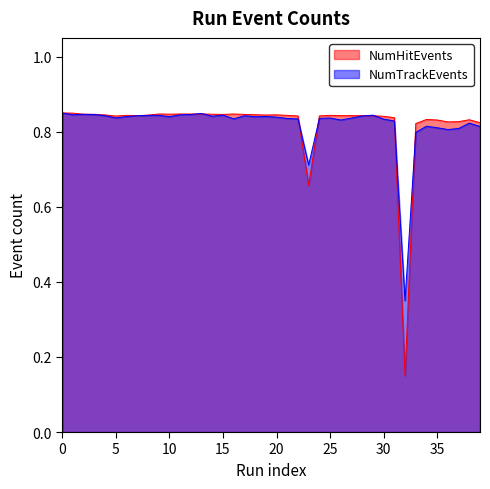

At how many categories does at least one series exceed 0?

40